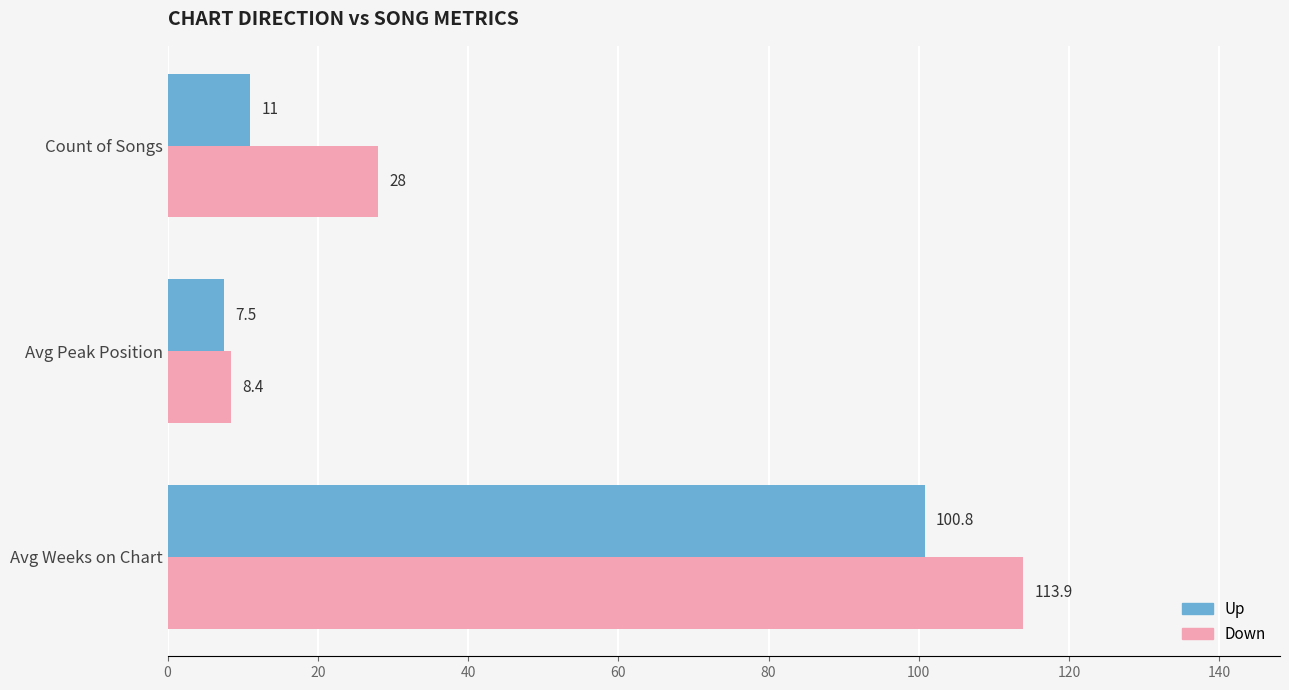

The value of Down at Avg Peak Position is 2.3. True or false?

False